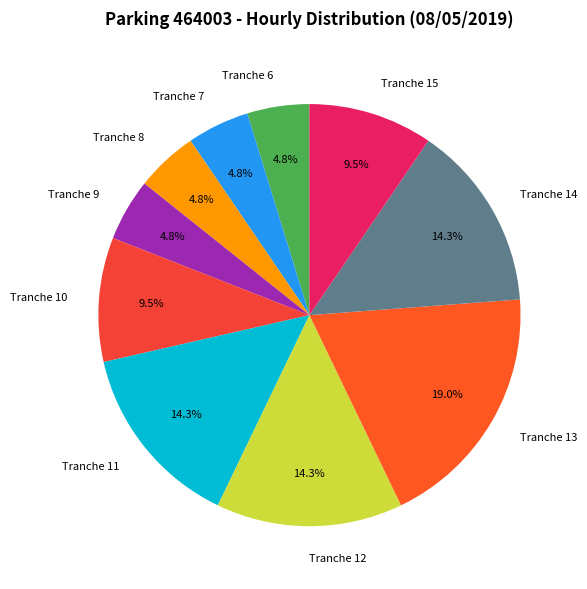

Is there a majority slice in this chart?

No